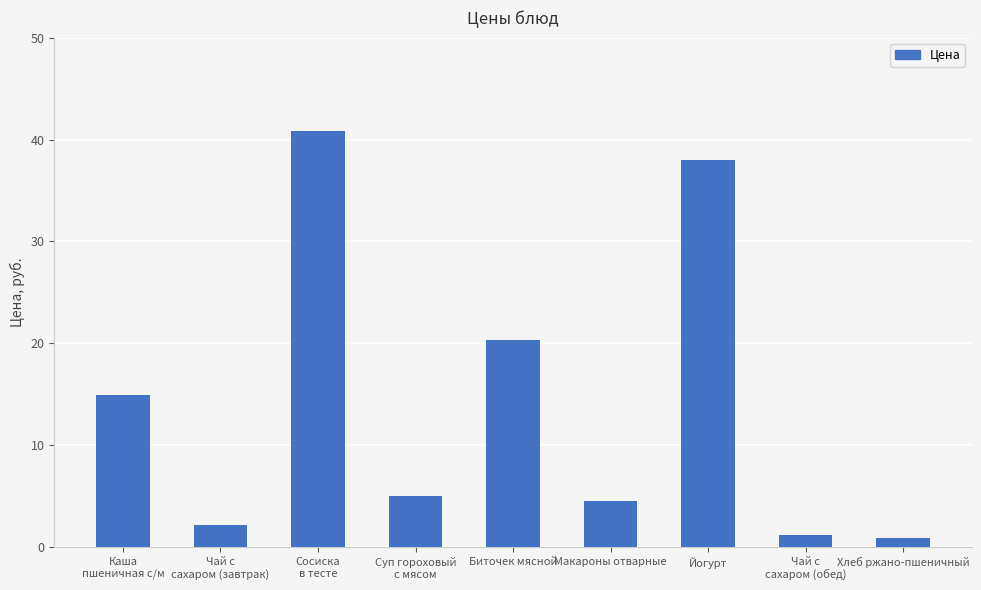

What is the greatest value displayed?

40.8